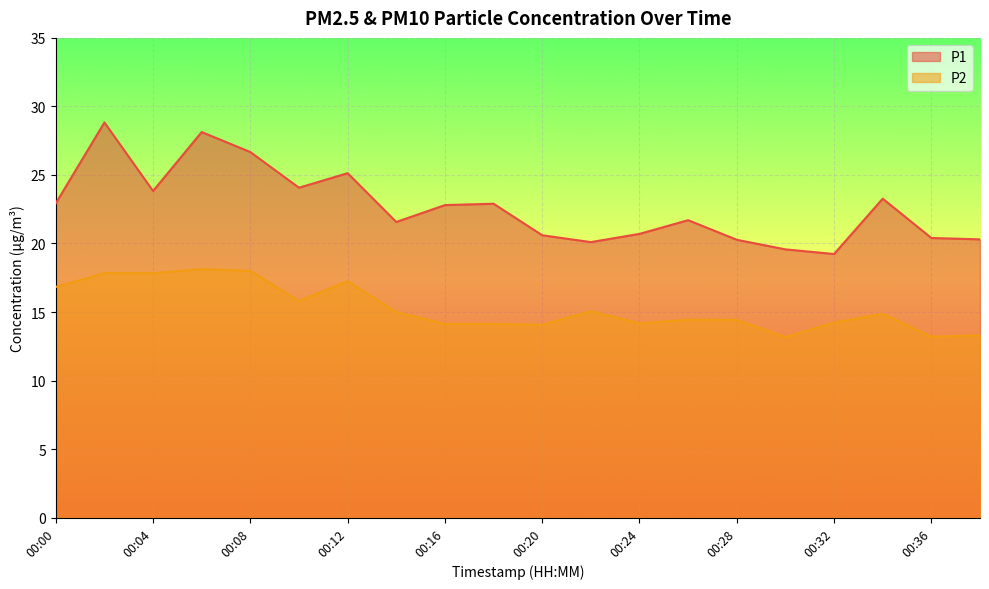

List the series in order of their peak value, lowest first.

P2, P1